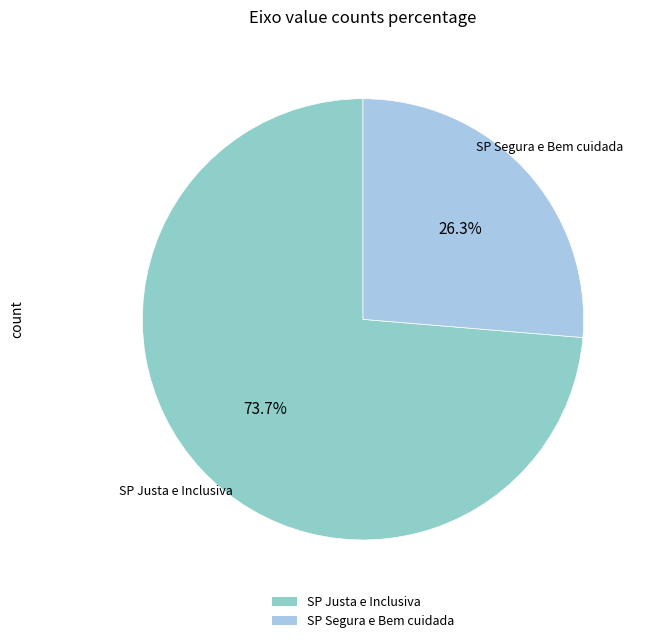

Which slice represents more than half of the pie?

SP Justa e Inclusiva